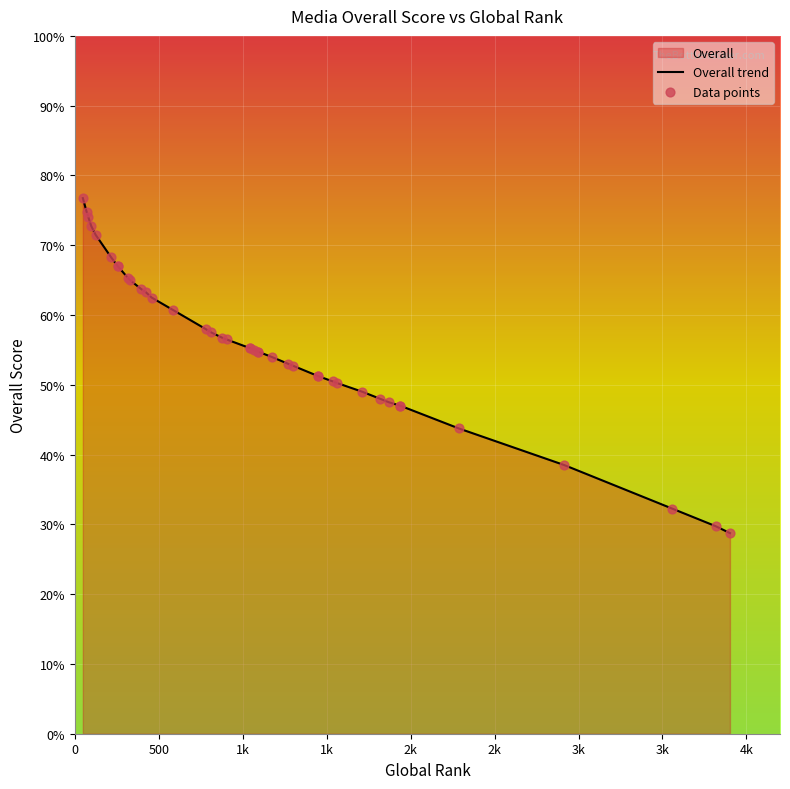

Which series contains the lowest Y value?

Overall trend